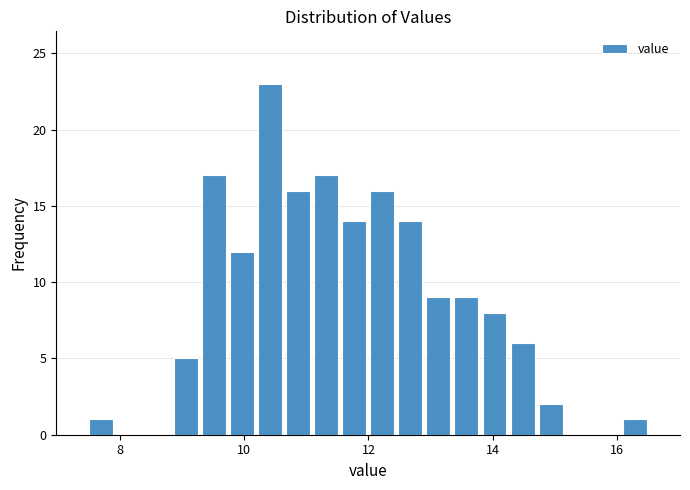

Read against the x-axis, roughly where is the centre of the tallest bar?

10.4